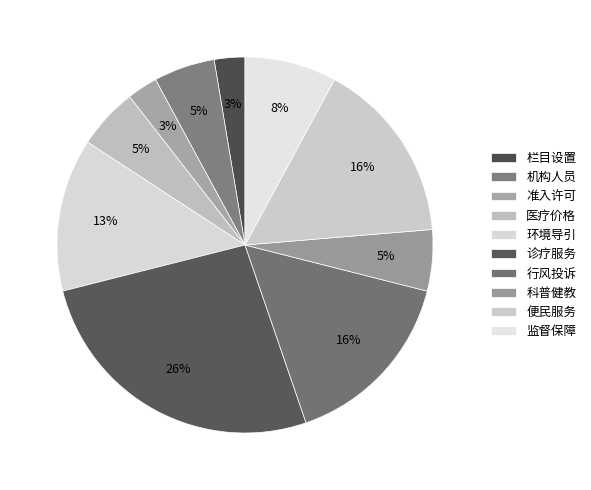

Is 科普健教 the majority of the pie?

No